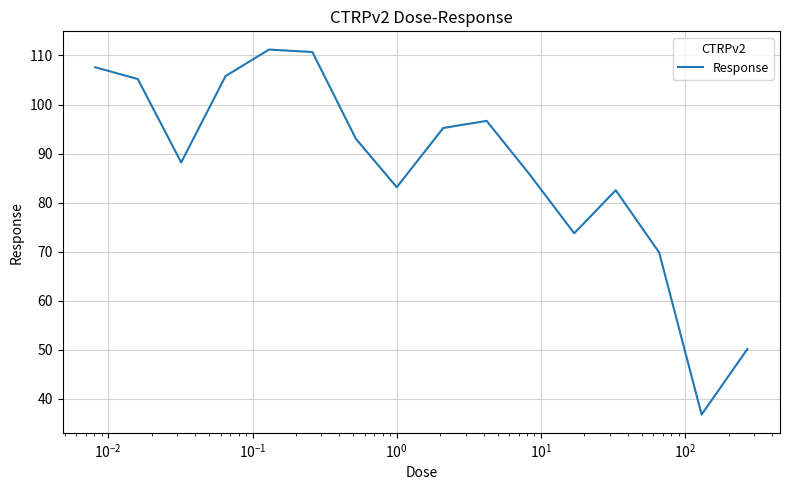

How many lines are shown in the chart?

1